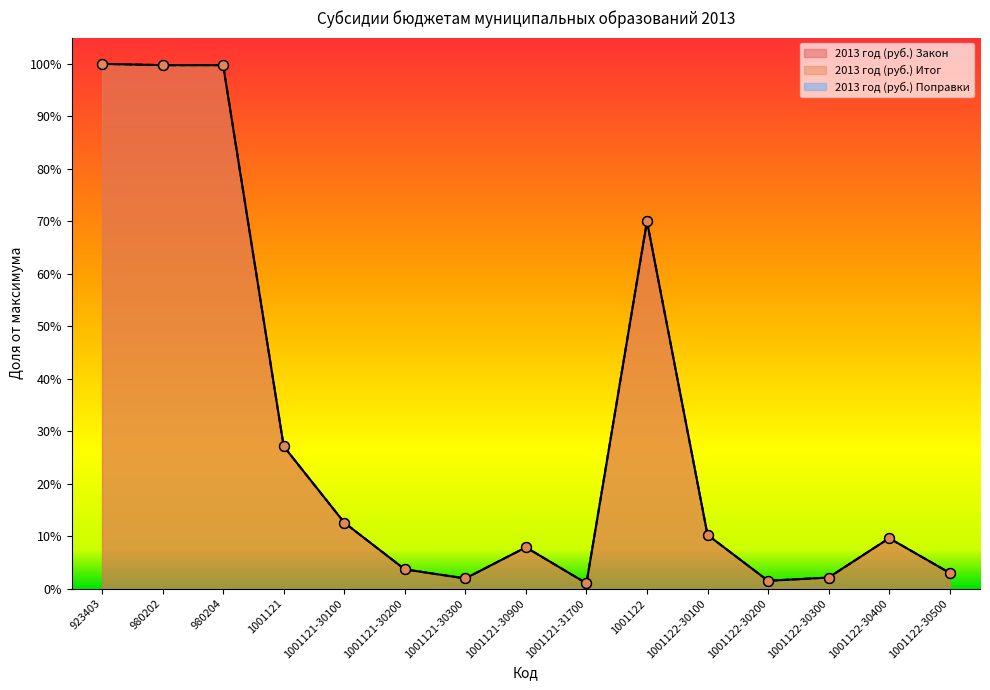

Which series has the largest total across all categories?

2013 год (руб.) Закон